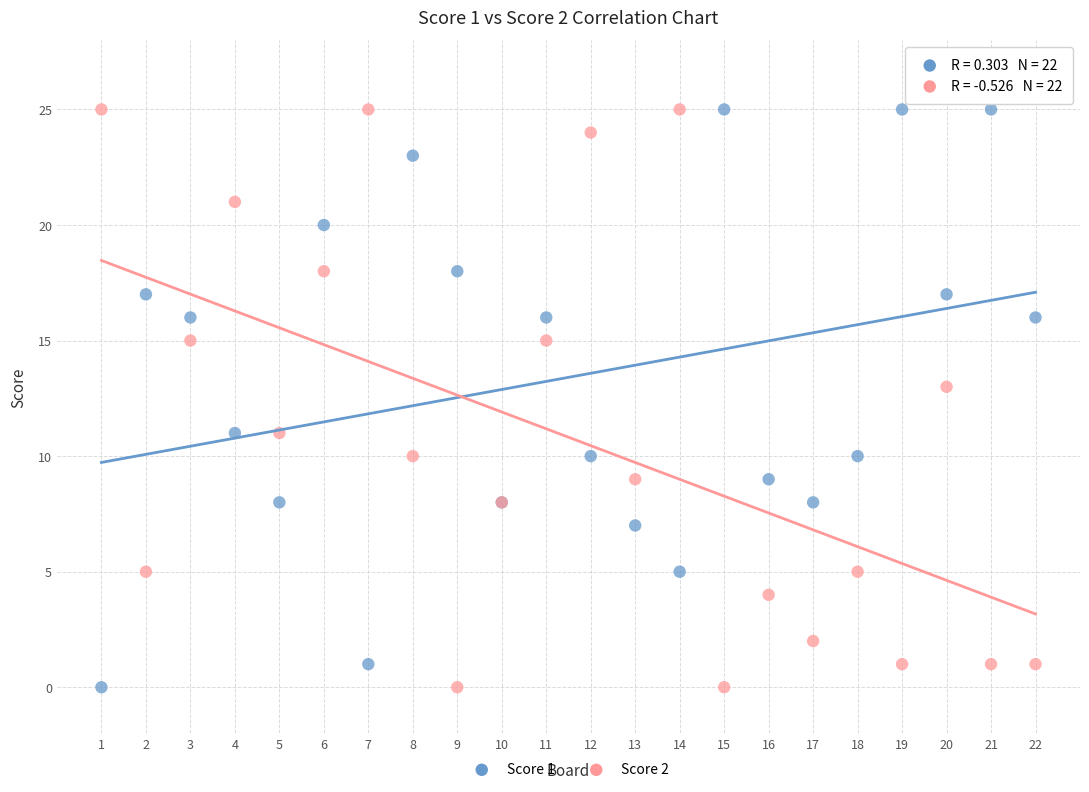

What is the X range (max minus min) for the scatter plot?

21